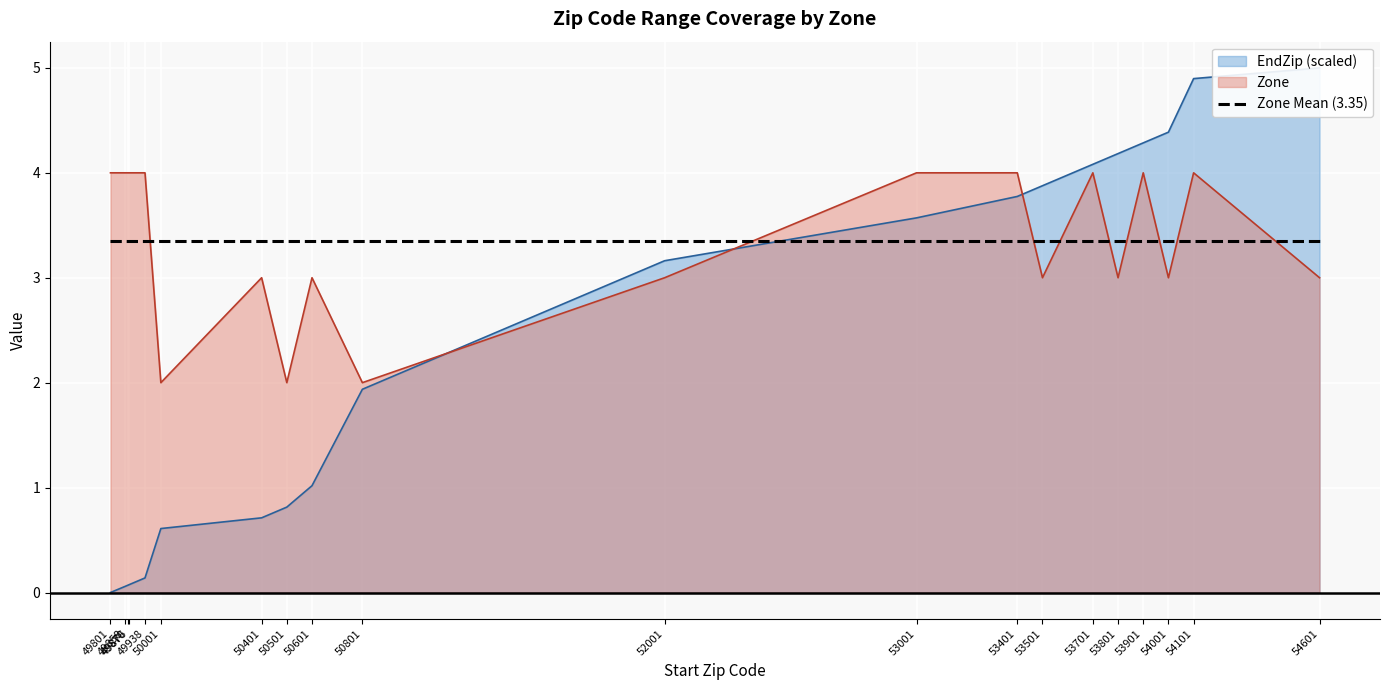

What value does the EndZip series have at 50001?

0.6